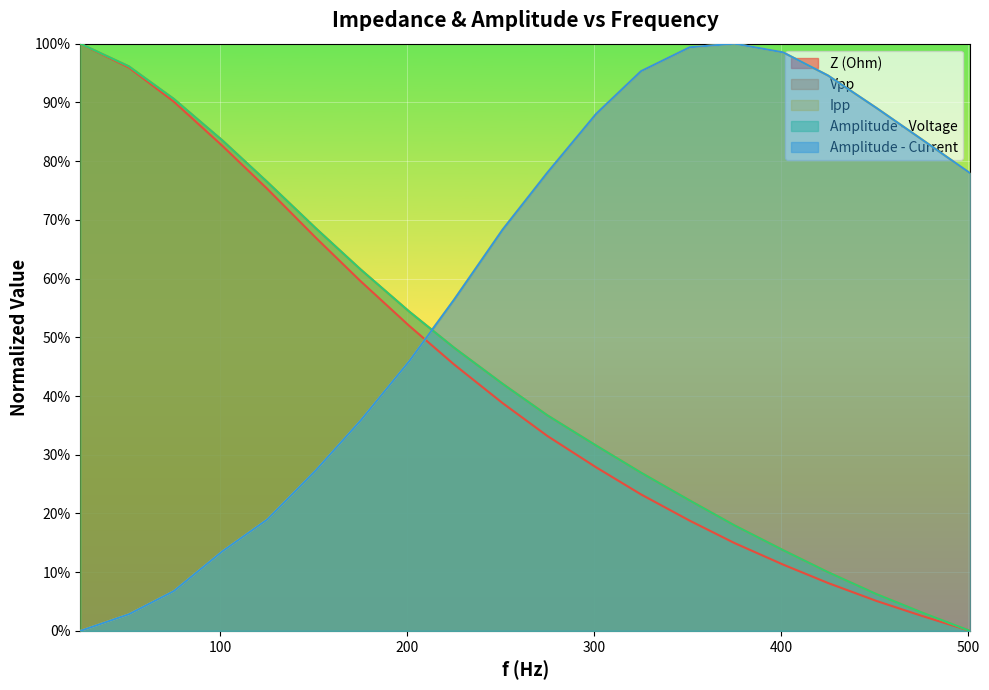

Rank the series at 175 from highest to lowest value.

Vpp, Amplitude - Voltage, Z (Ohm), Ipp, Amplitude - Current